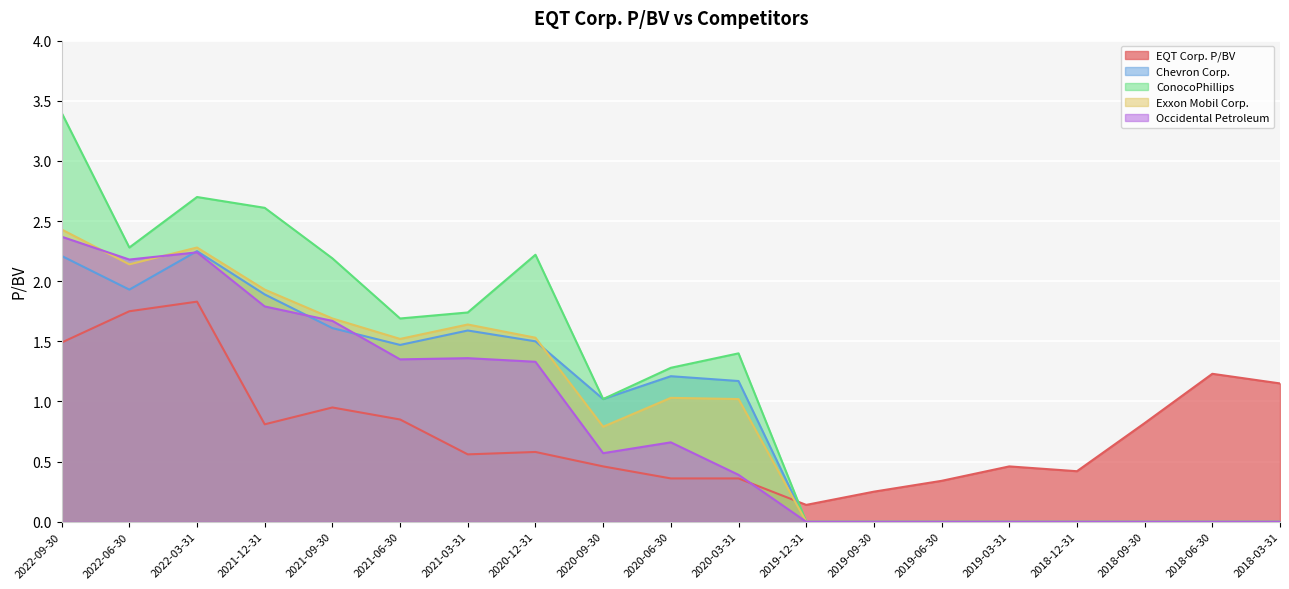

At which category does the chart reach its peak across all series?

2022-09-30